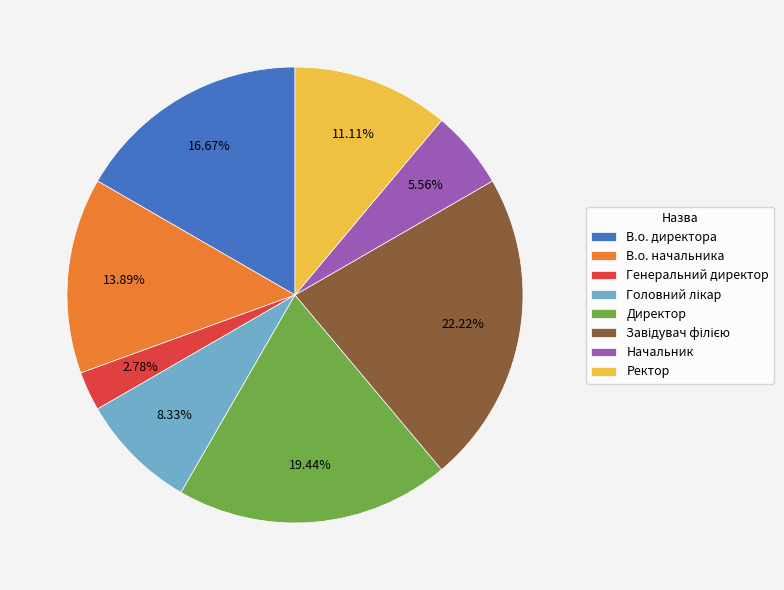

Is it true that В.о. начальника is 14% of the pie?

True